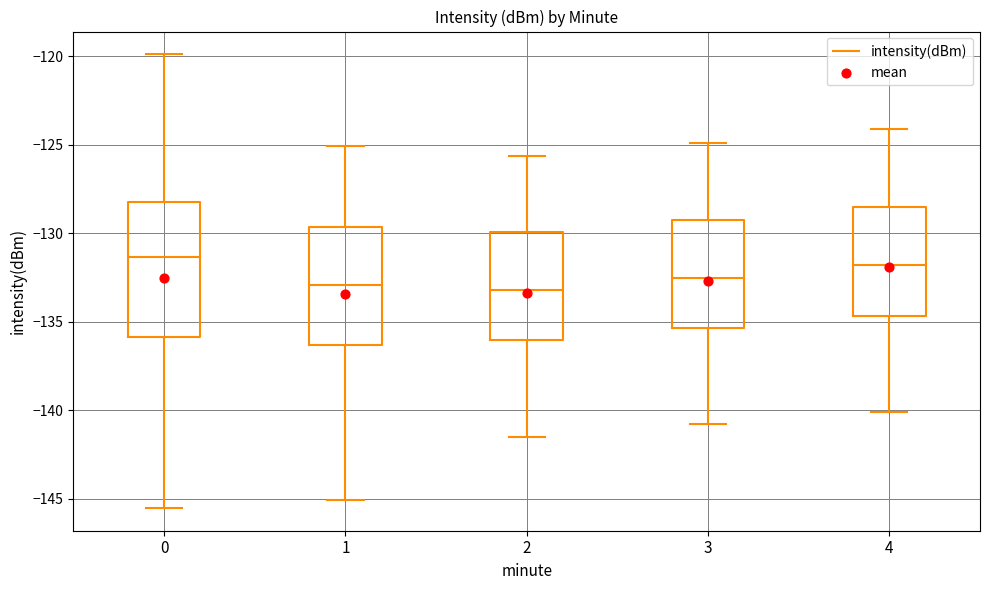

Reading left to right, read every box against the y-axis: the position of its median line, the range the box covers, and the ends of its whiskers. The values are not printed on the chart, so give them approximately, as read against the axis.

0: median -131.5, box -136.0 to -128.0, whiskers -145.5 to -120.0
1: median -133.0, box -136.5 to -129.5, whiskers -145.0 to -125.0
2: median -133.0, box -136.0 to -130.0, whiskers -141.5 to -125.5
3: median -132.5, box -135.5 to -129.0, whiskers -141.0 to -125.0
4: median -132.0, box -134.5 to -128.5, whiskers -140.0 to -124.0